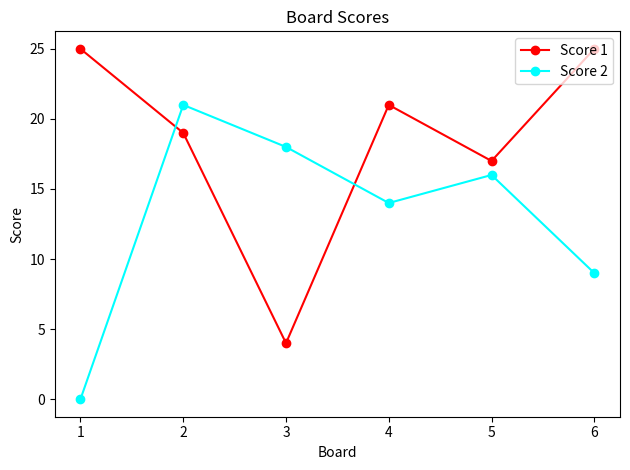

What is the difference between the maximum and minimum values in the Score 1 series?

21